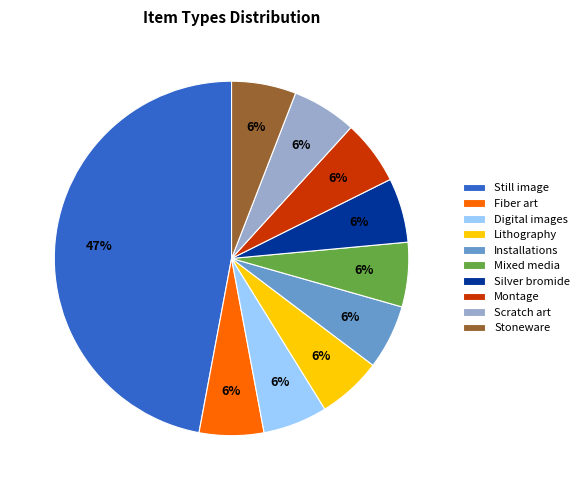

To the nearest percent, what percentage of the pie is Scratch art?

6%